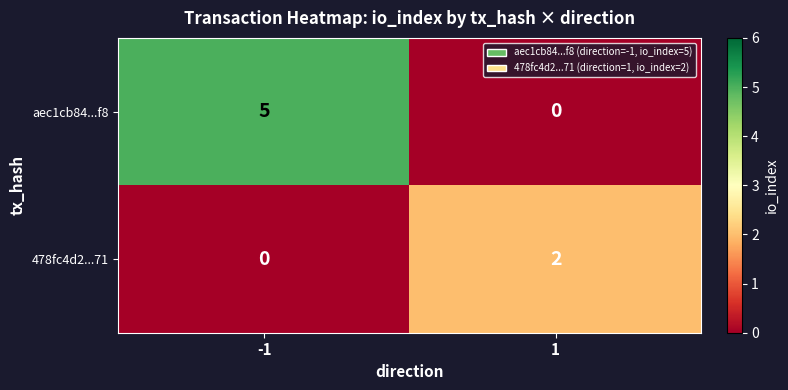

Rank the series by their maximum value, from highest to lowest.

aec1cb84...f8, 478fc4d2...71